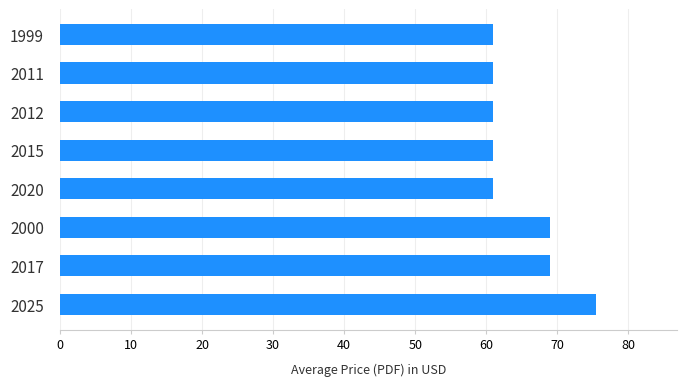

What is the sum of all values?

518.5